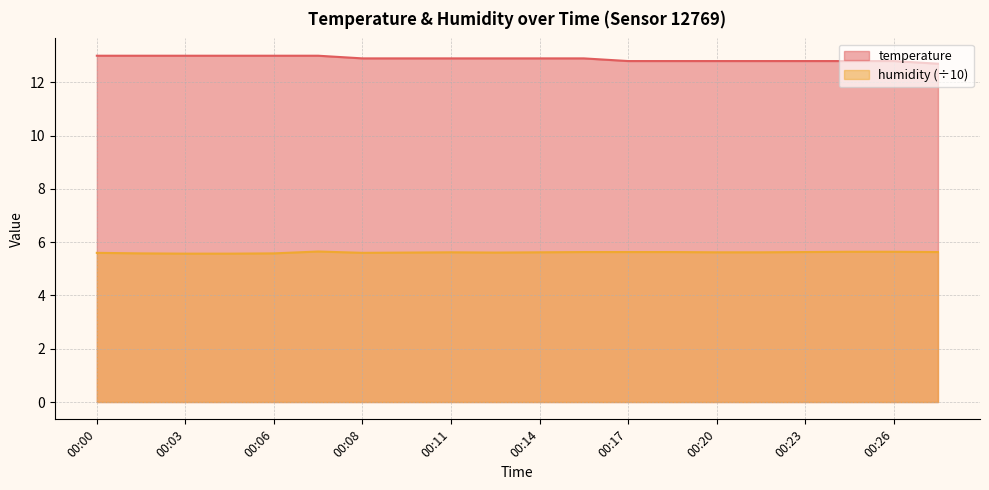

True or false: humidity has more than 2 interior local peaks.

False